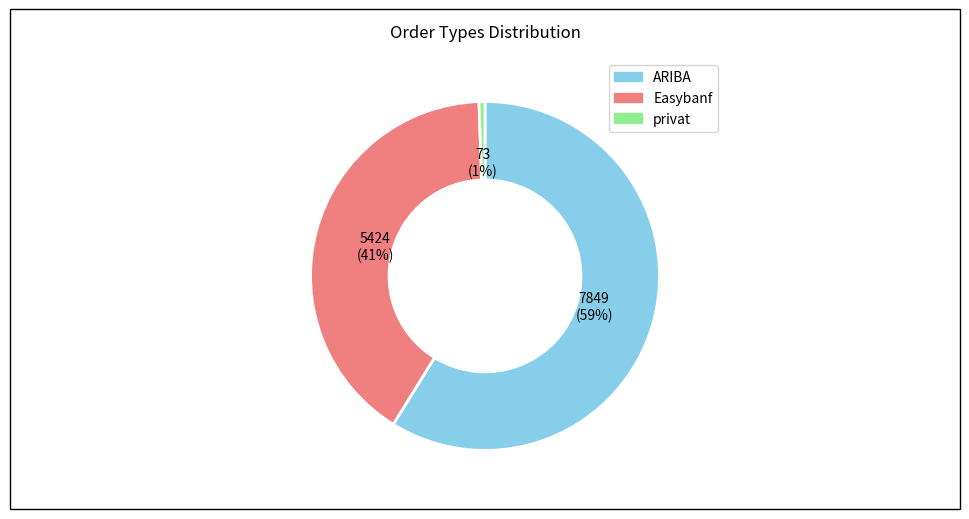

Do ARIBA and privat together represent more than half of the pie?

Yes